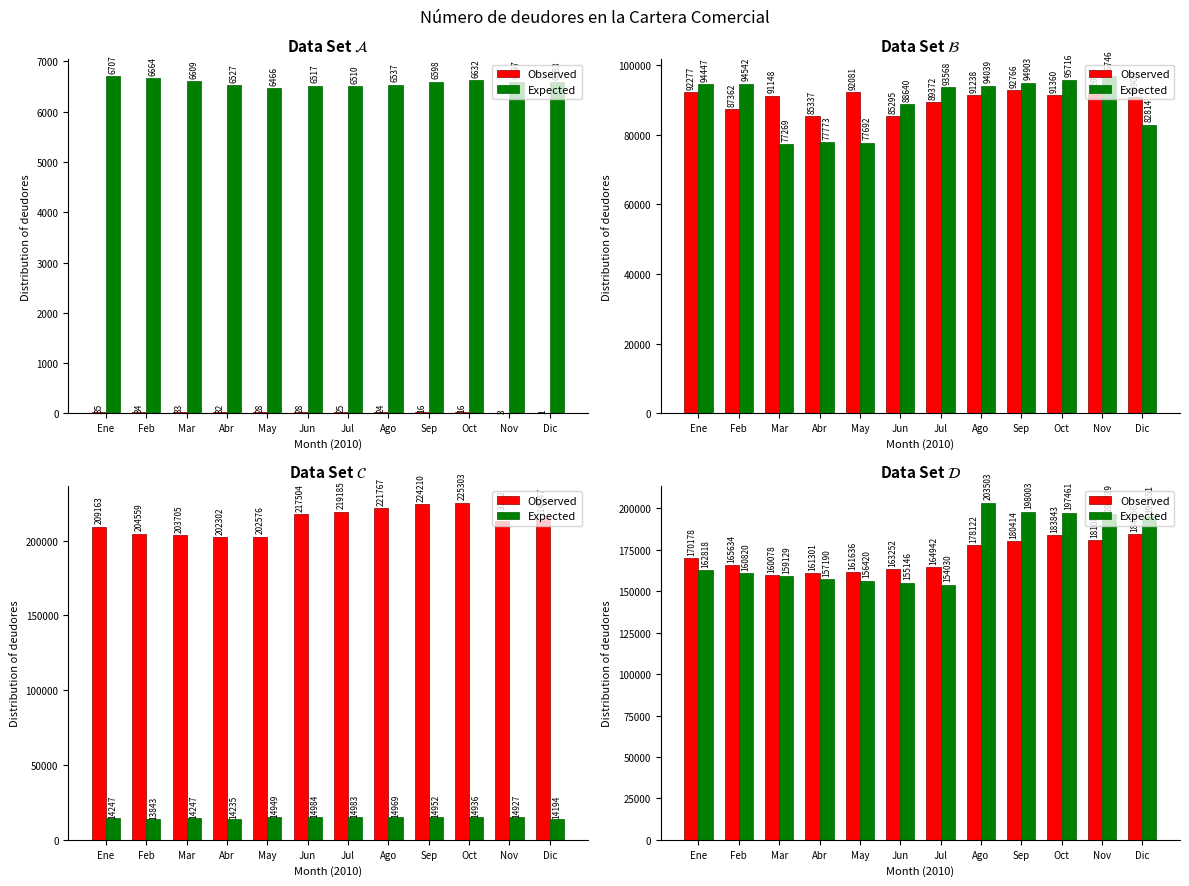

The Observed series shows 275065 at Nov. True or false?

False